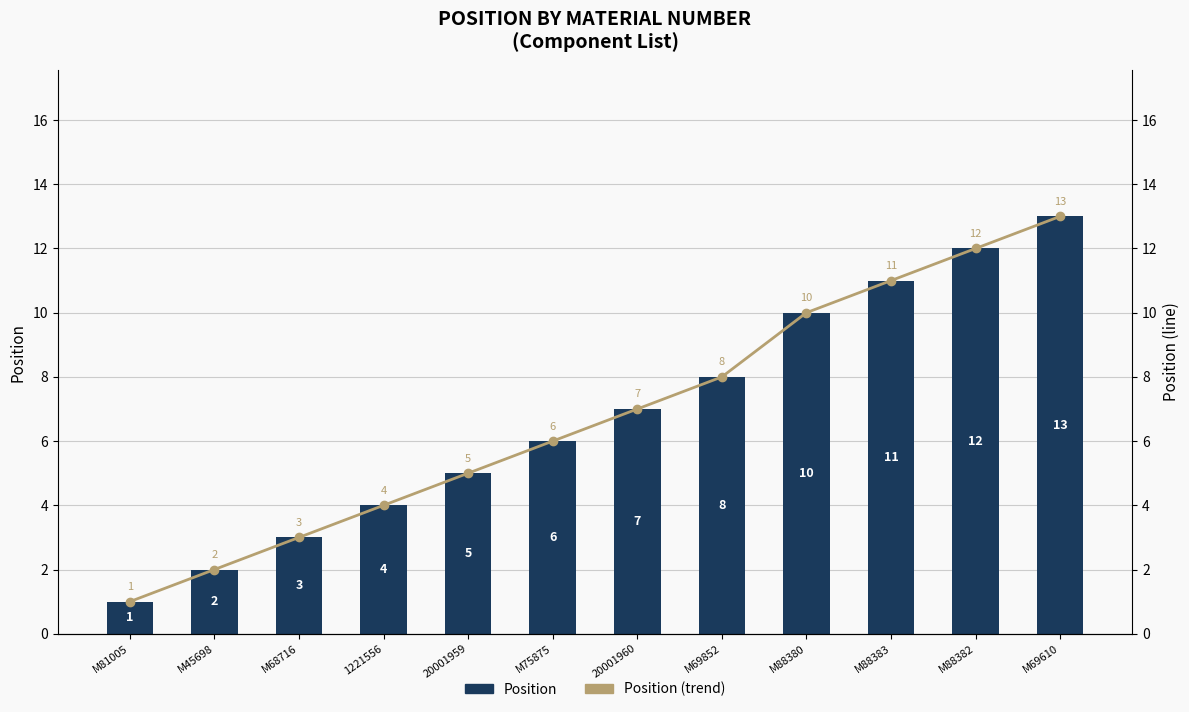

What is the label of the 7th bar from the right?

M75875